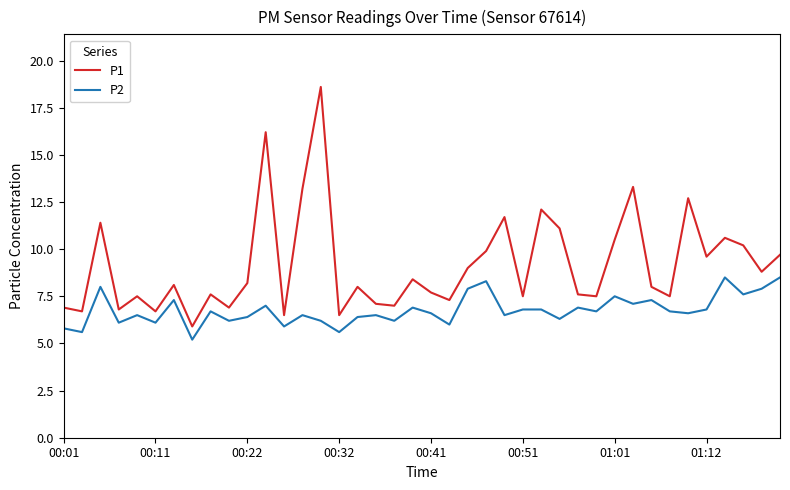

List the series in order of their overall mean, lowest first.

P2, P1